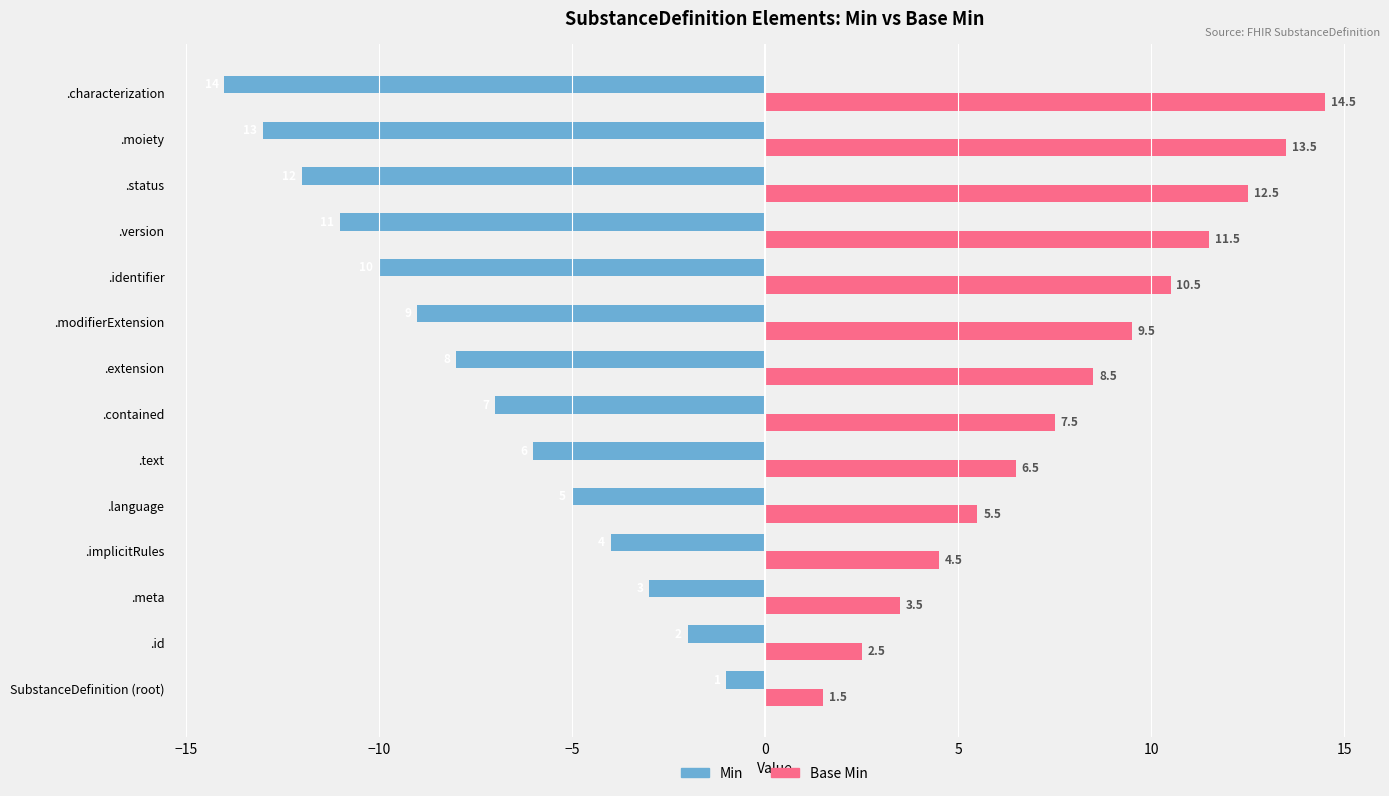

The value of Base Min at .language is 5.5. True or false?

True